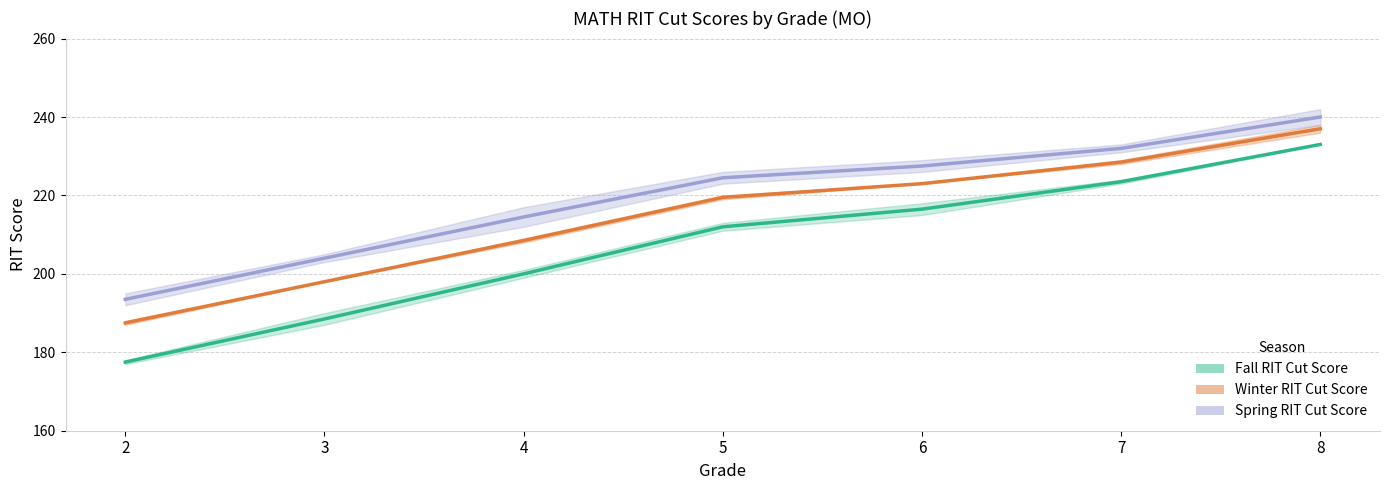

Which has a higher value, 4 or 6?

6